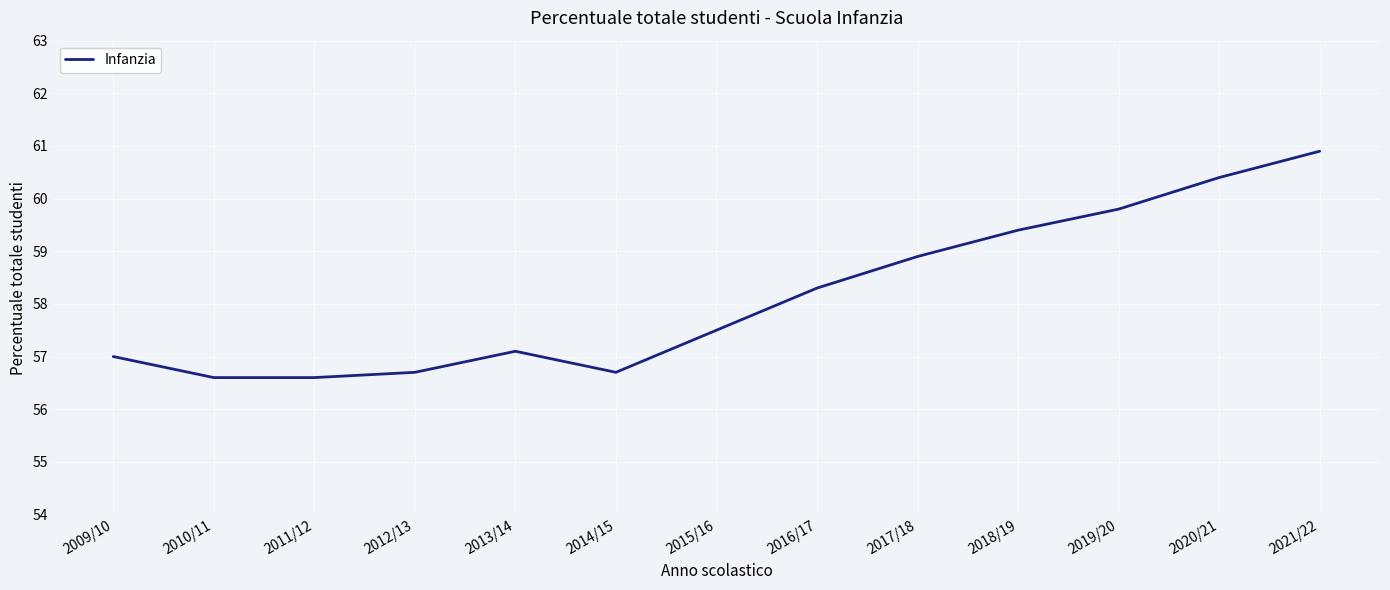

Reading right to left, list all the values displayed in this chart.

60.9	60.4	59.8	59.4	58.9	58.3	57.5	56.7	57.1	56.7	56.6	56.6	57.0